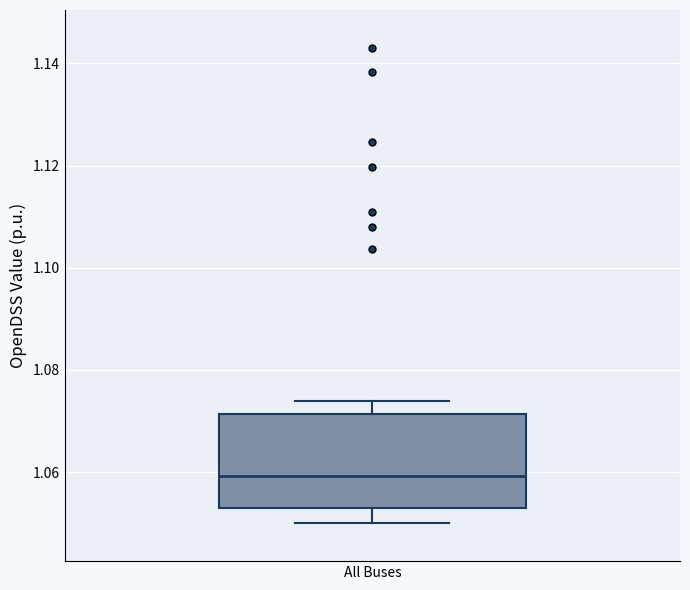

Where does the median line of the box for All Buses sit on the y-axis? The values are not printed on the chart, so give them approximately, as read against the axis.

1.060